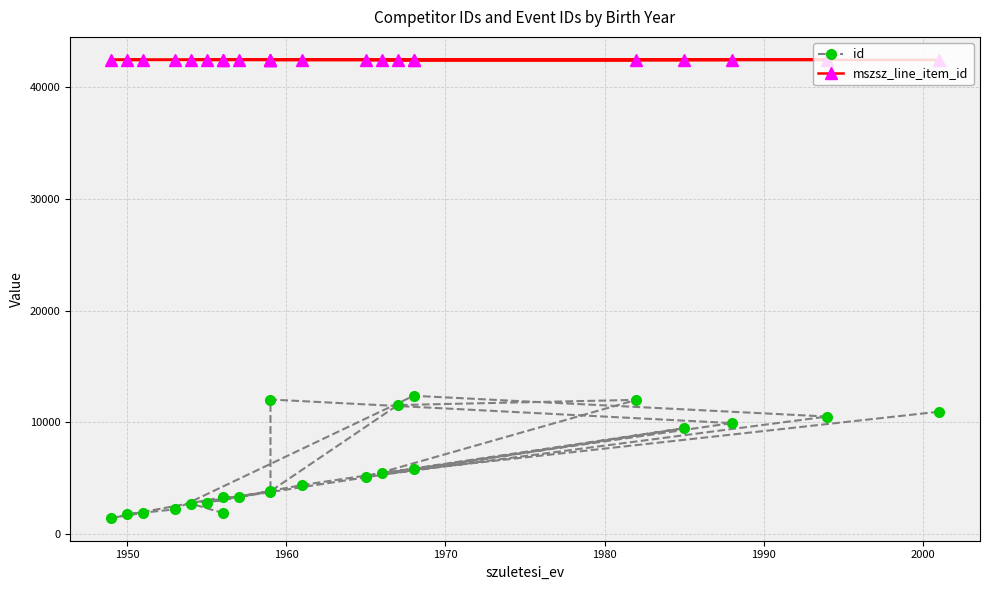

How many lines are shown in the chart?

2